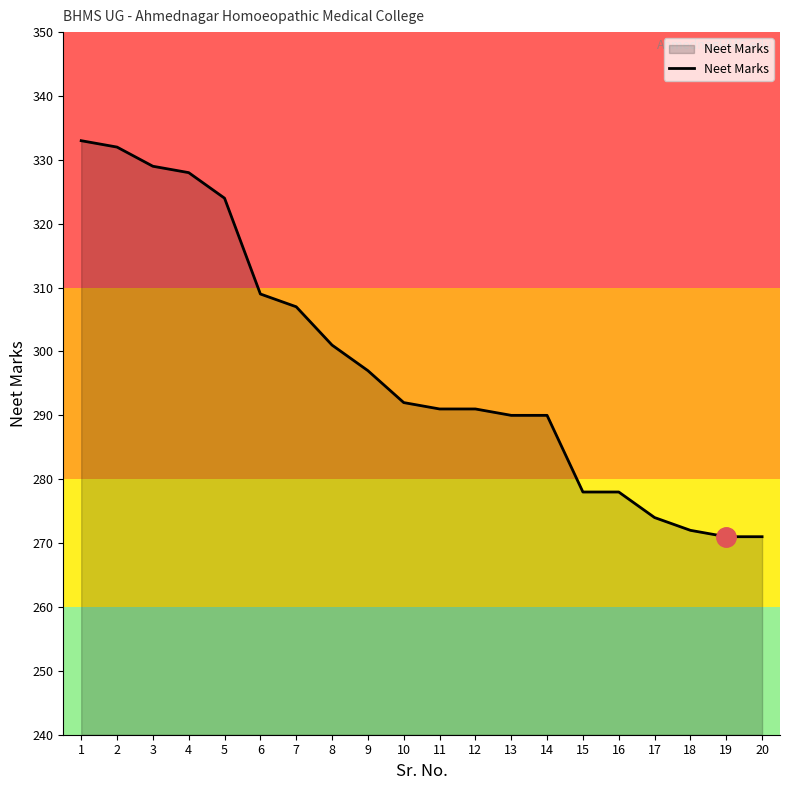

Approximately how many times larger is the value at 12 compared to 11?

1.0